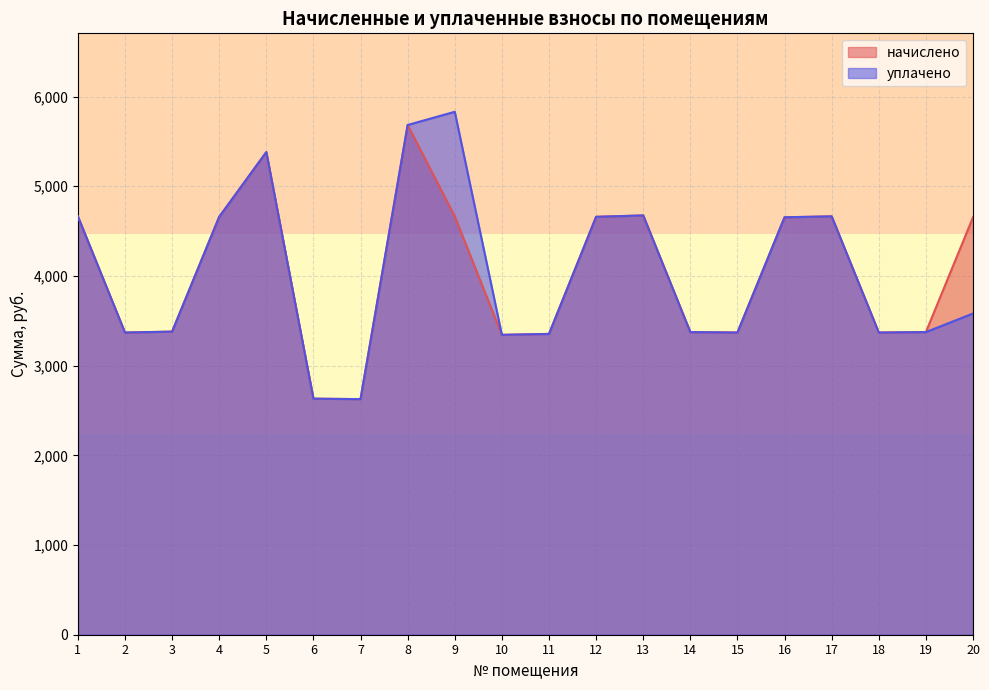

What are all the series names shown in the legend?

начислено, уплачено